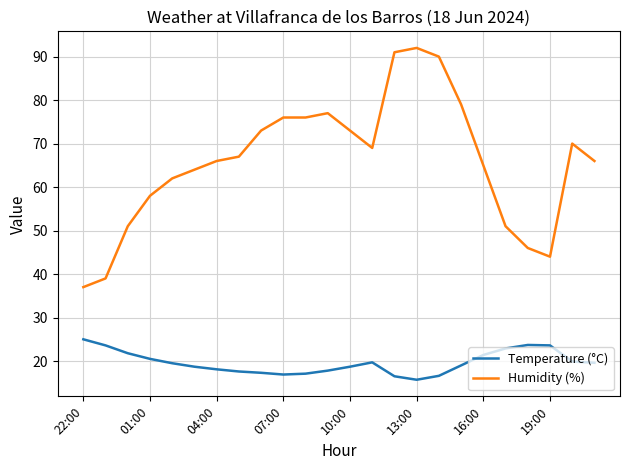

At how many categories does at least one series exceed 24?

24